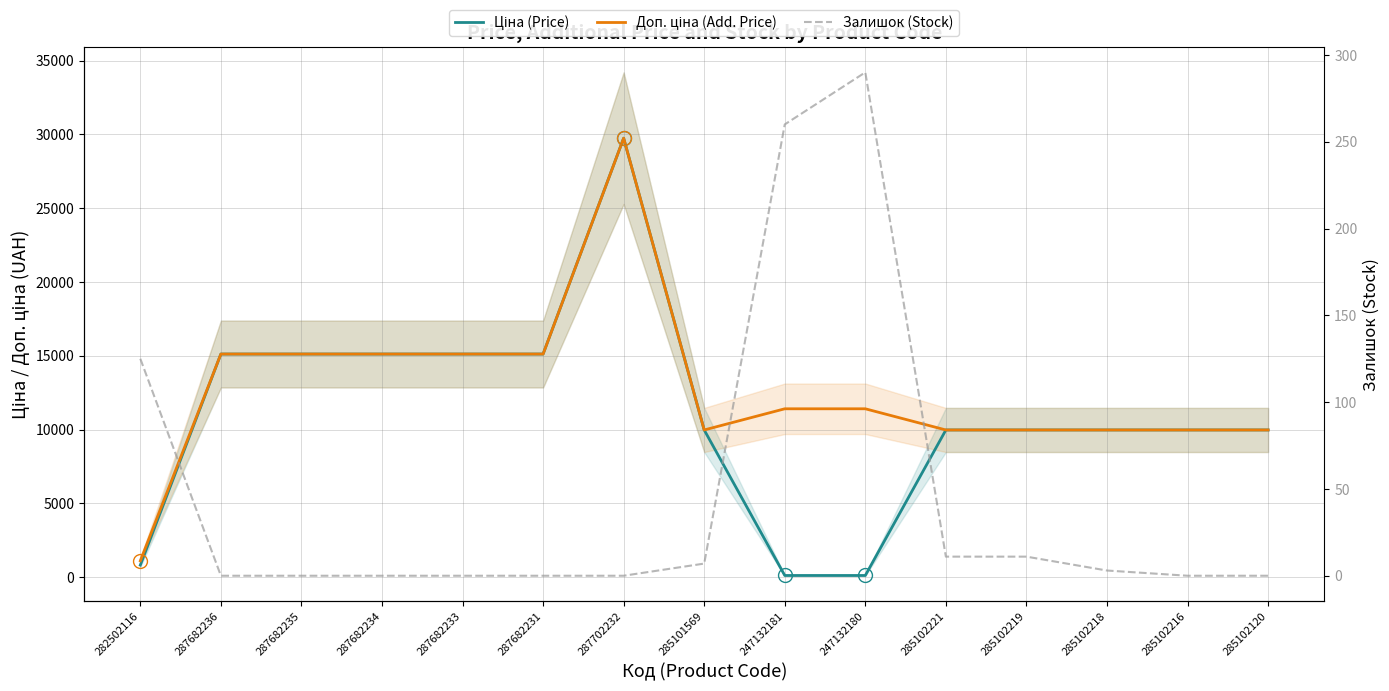

Where is Залишок (Stock) nearest to the value 145?

282502116